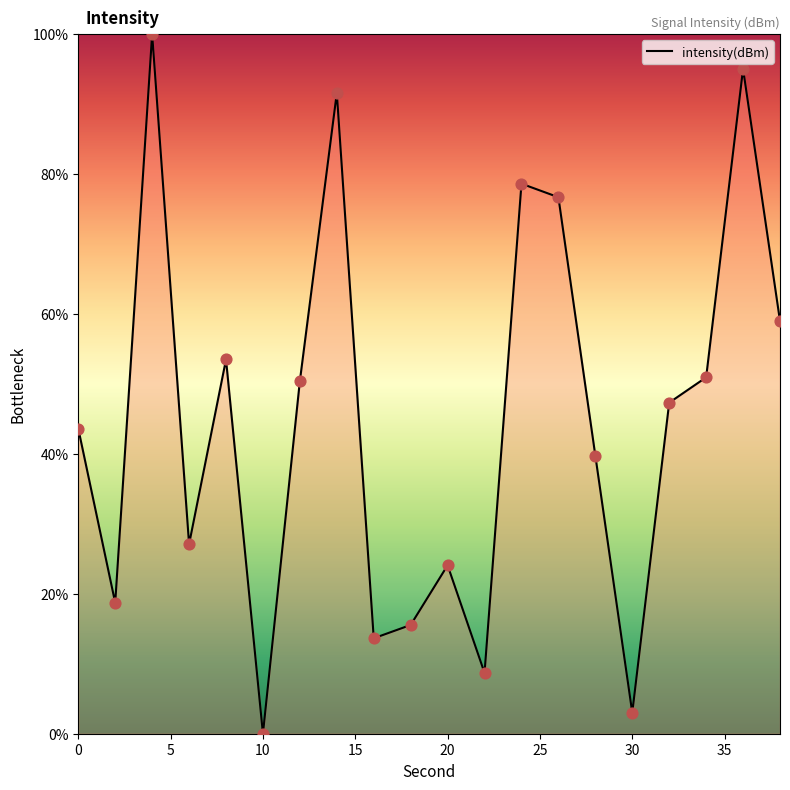

What is the change in value from 2 to 14?

+72.9